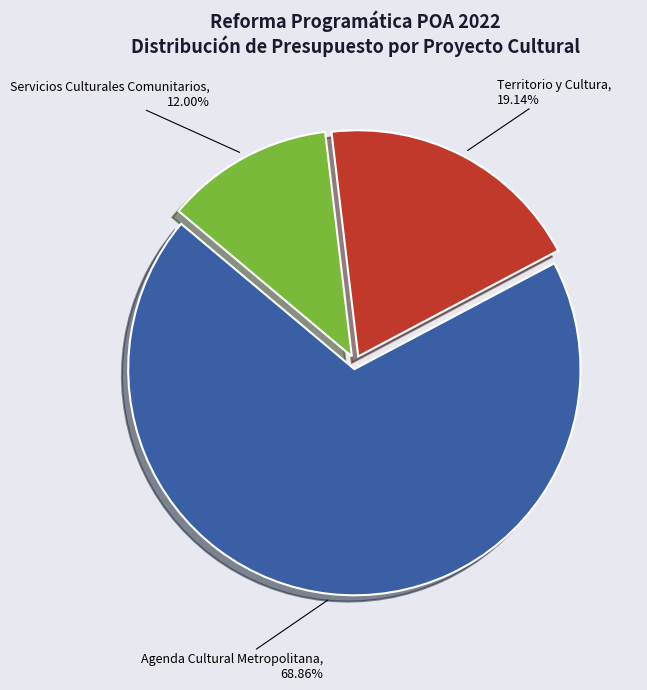

Combined, do Territorio y Cultura and Servicios Culturales Comunitarios account for over 50%?

No